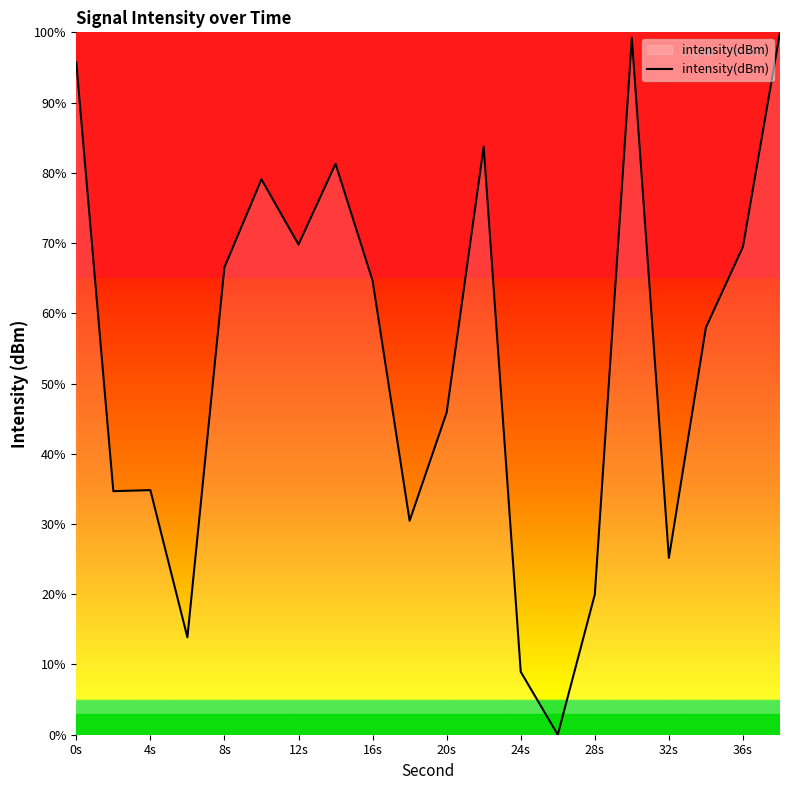

How many positive values are there?

19